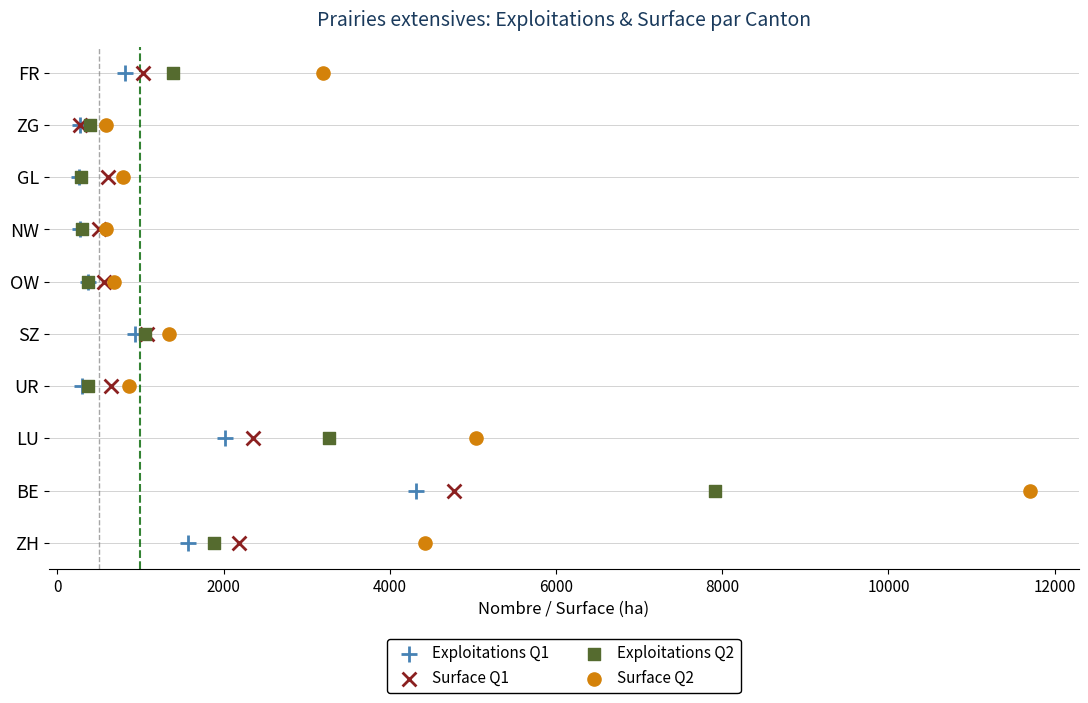

What are all the series names shown in the legend?

Exploitations Q1, Surface Q1, Exploitations Q2, Surface Q2